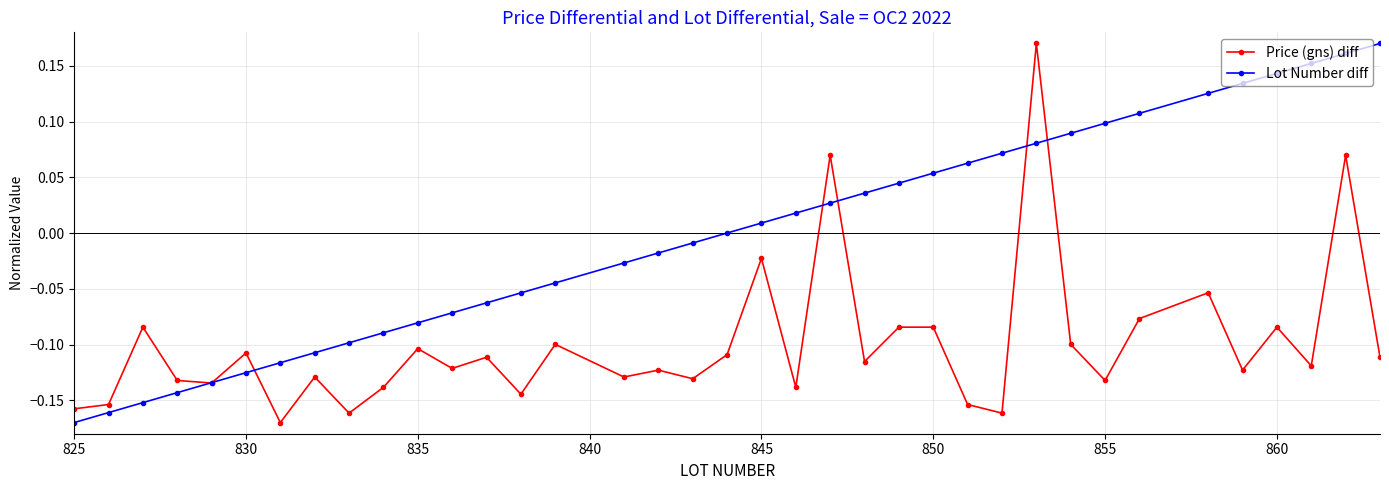

How many data points in Price (gns) diff are above 0?

3